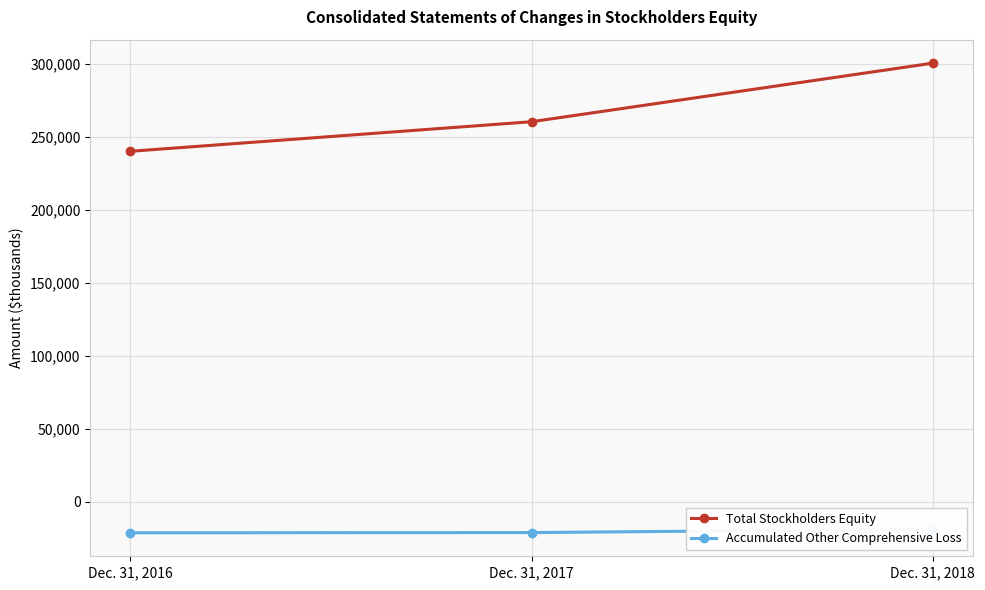

At which label does Total Stockholders Equity first exceed 260297?

Dec. 31, 2018